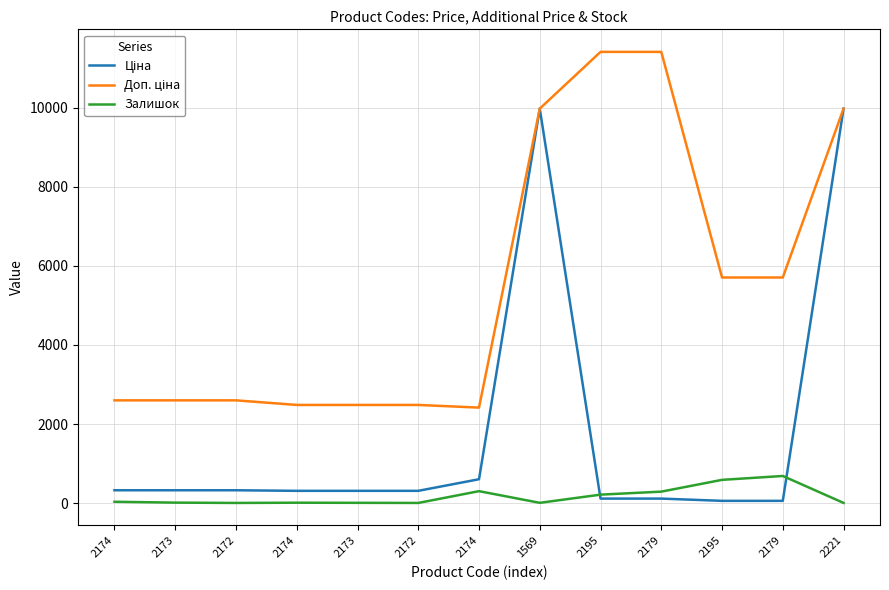

What is the total value across all series at 2179?

11814.1